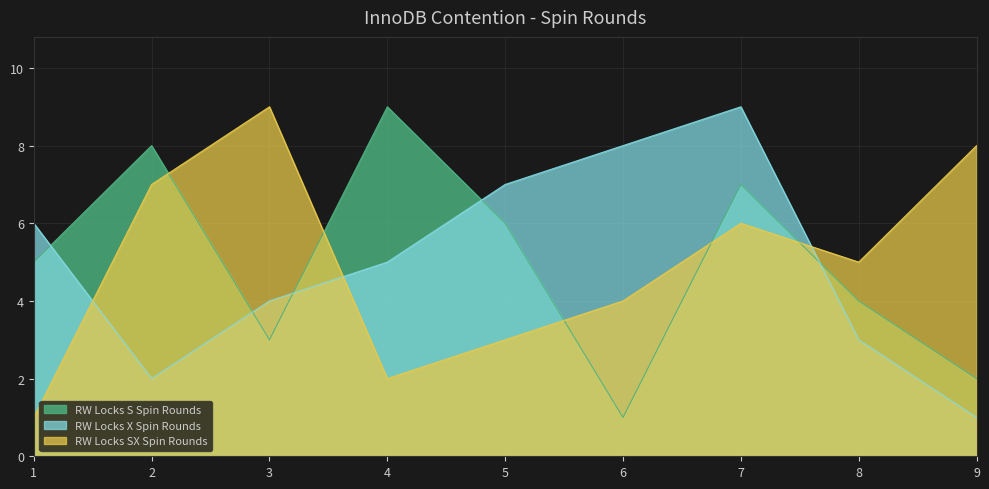

At which category does RW Locks S Spin Rounds reach its first local valley?

3